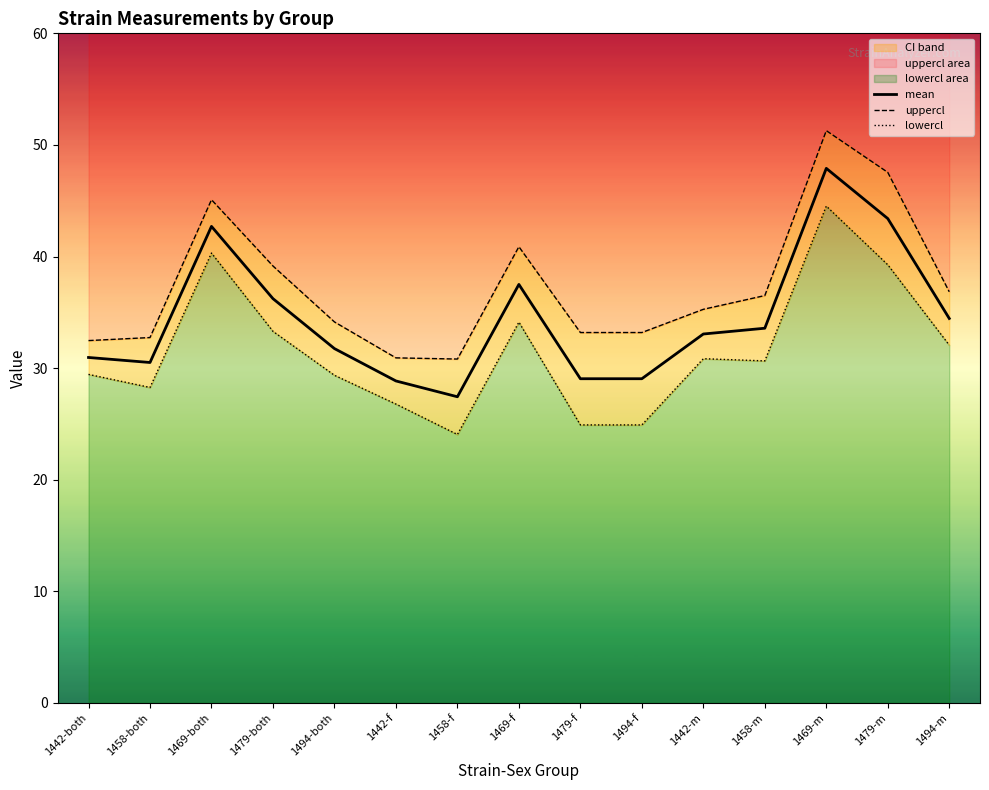

At which category does lowercl reach its first local peak?

1469-both